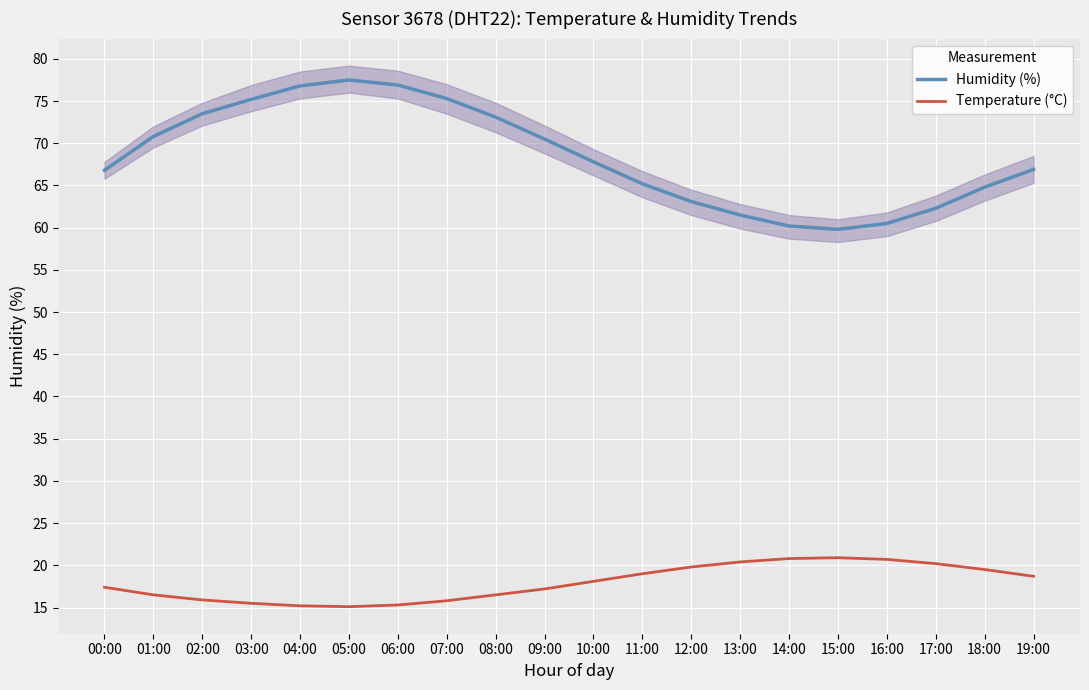

List the series in order of their peak value, lowest first.

Temperature (°C), Humidity (%)